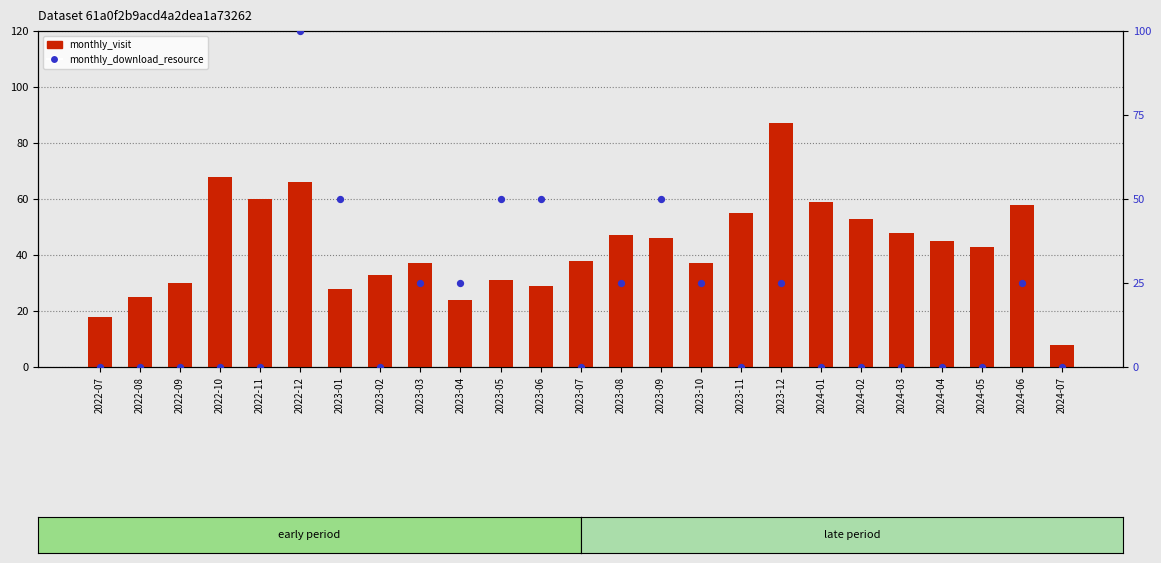

Which series has the largest total across all categories?

monthly_visit